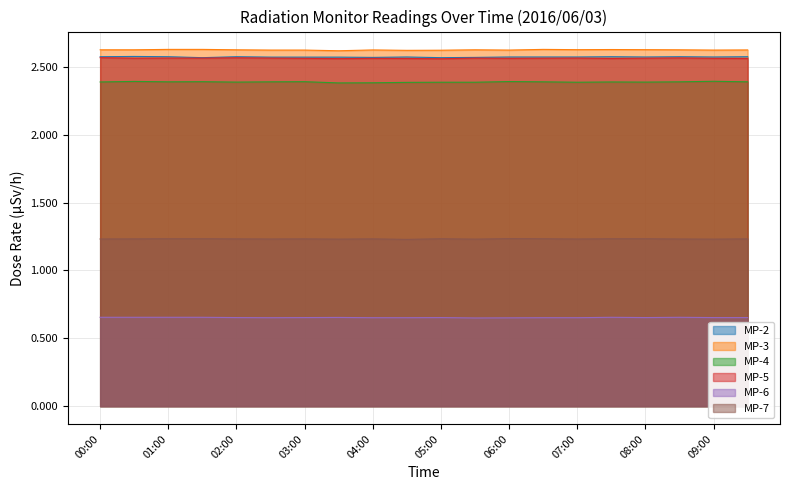

True or false: MP-3 has a value of 2.6 at 03:00.

True